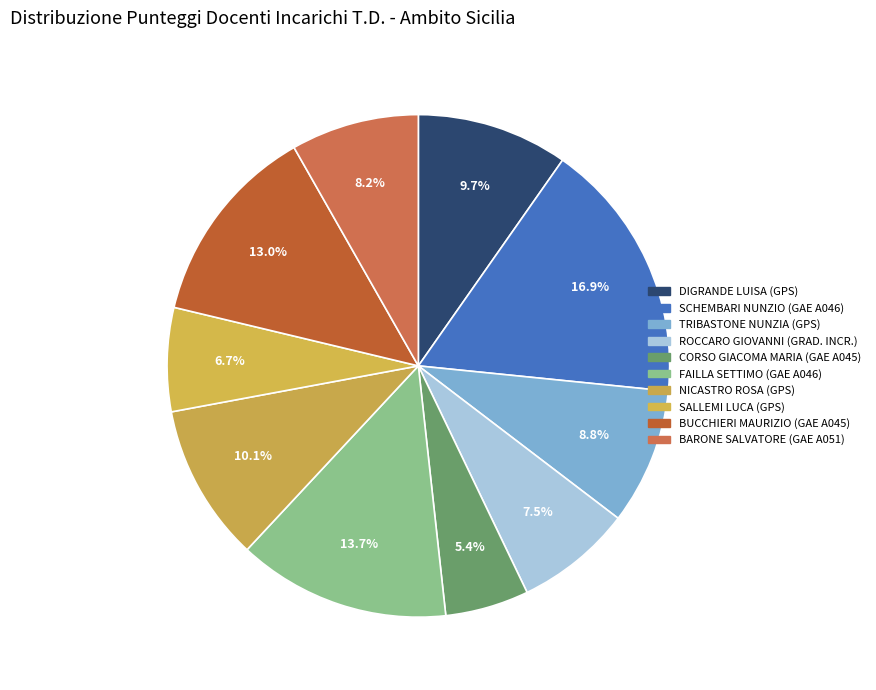

What percentage do CORSO GIACOMA MARIA (GAE A045) and TRIBASTONE NUNZIA (GPS) together represent?

14.1%